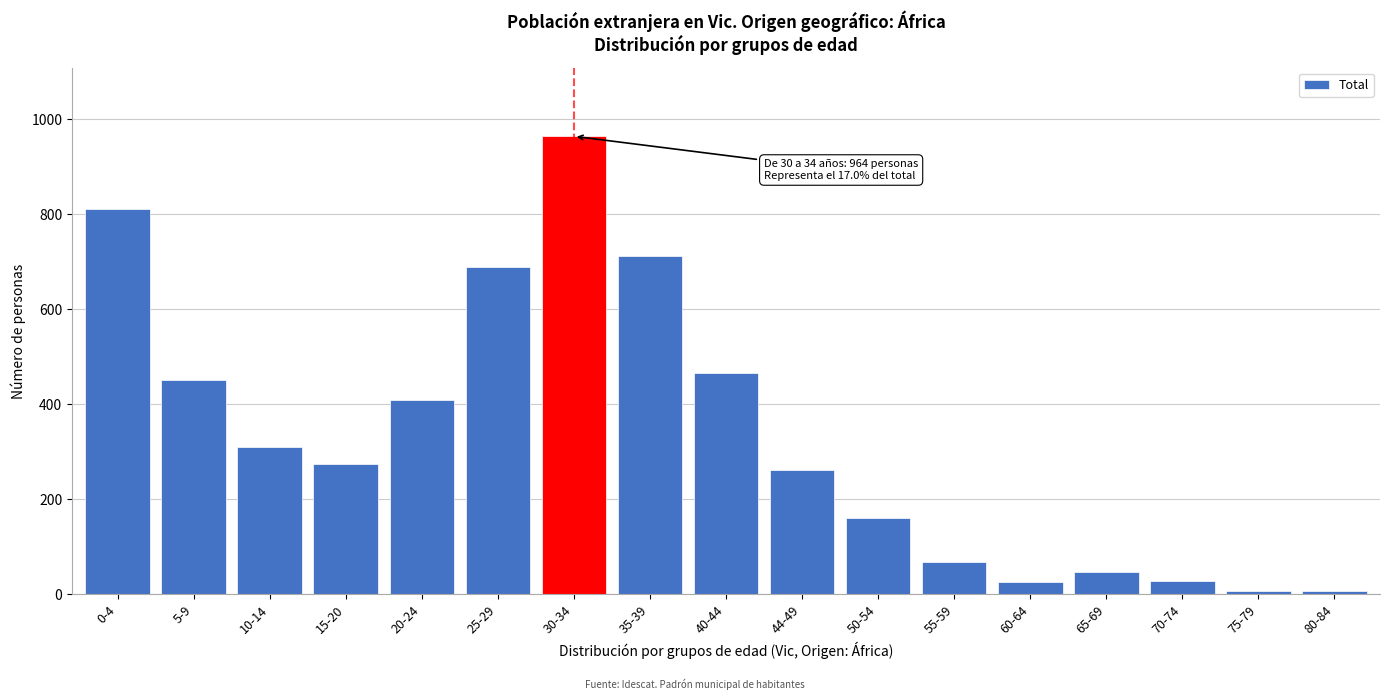

What is the label of the 3rd bar from the right?

70-74